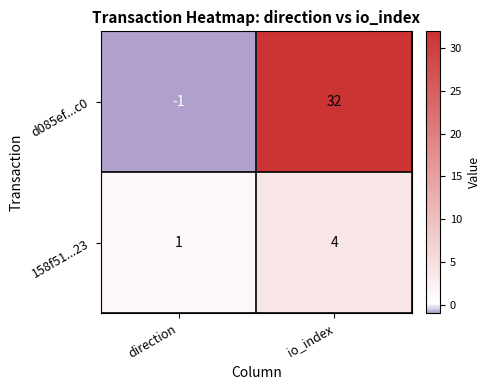

Rank the series by their average value, from highest to lowest.

d085ef...c0, 158f51...23